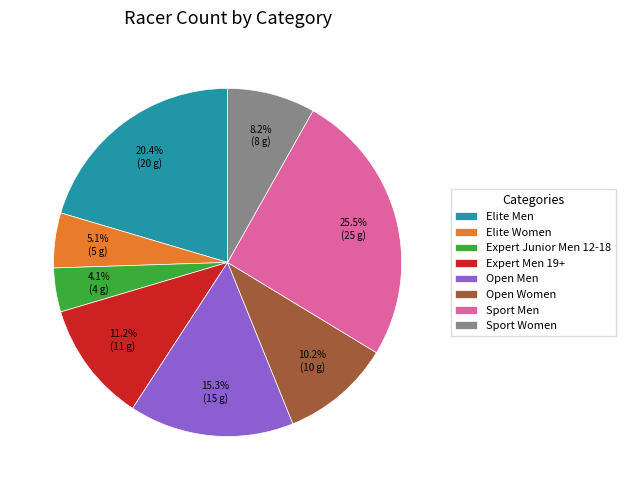

What is the ratio of the value at Open Women to the value at Sport Men?

0.4